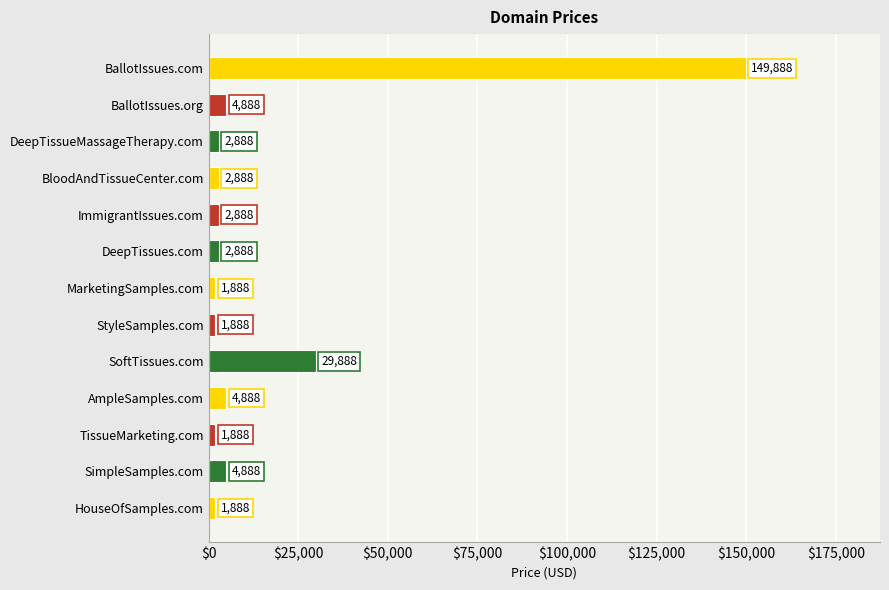

Between AmpleSamples.com and BallotIssues.com, which is larger?

BallotIssues.com